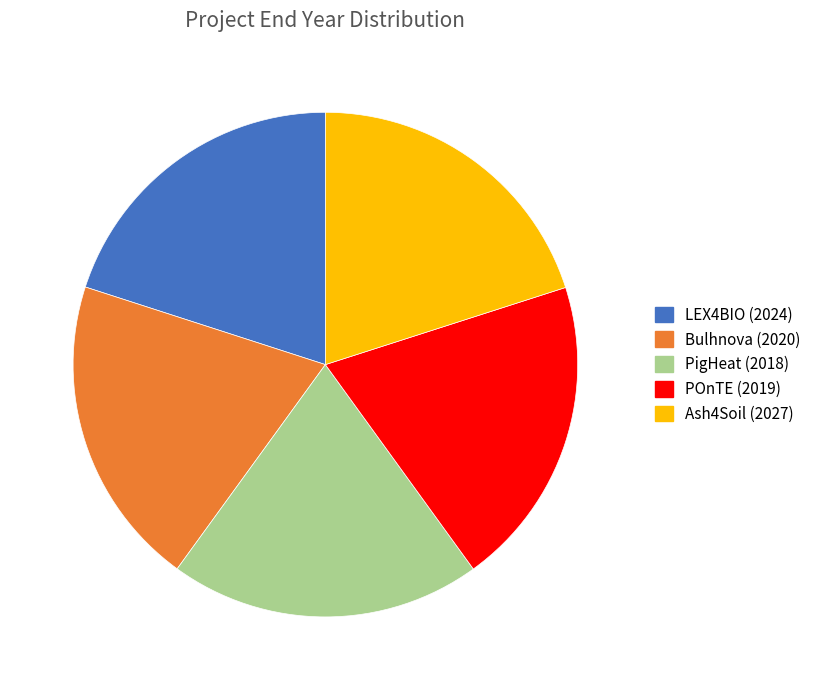

True or false: PigHeat (2018) accounts for 20% of the total.

True